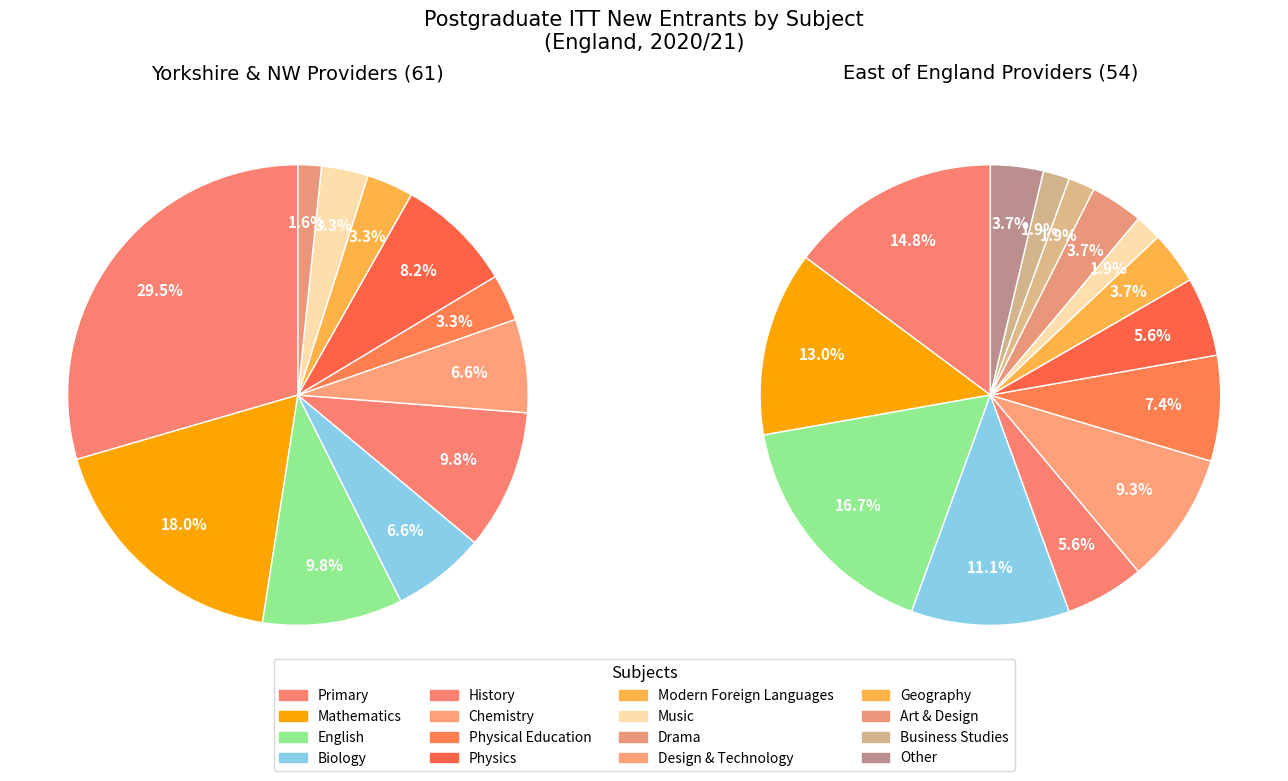

Which slice is the largest?

Primary